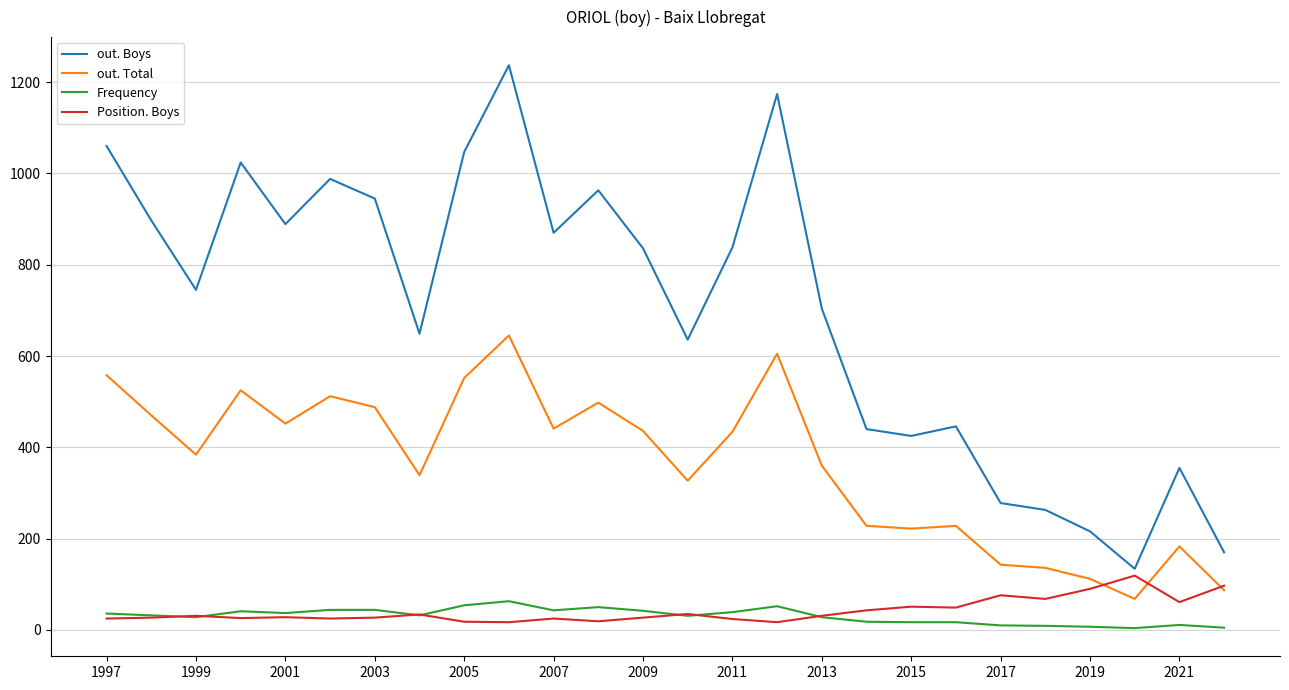

At how many categories does at least one series exceed 1196?

1